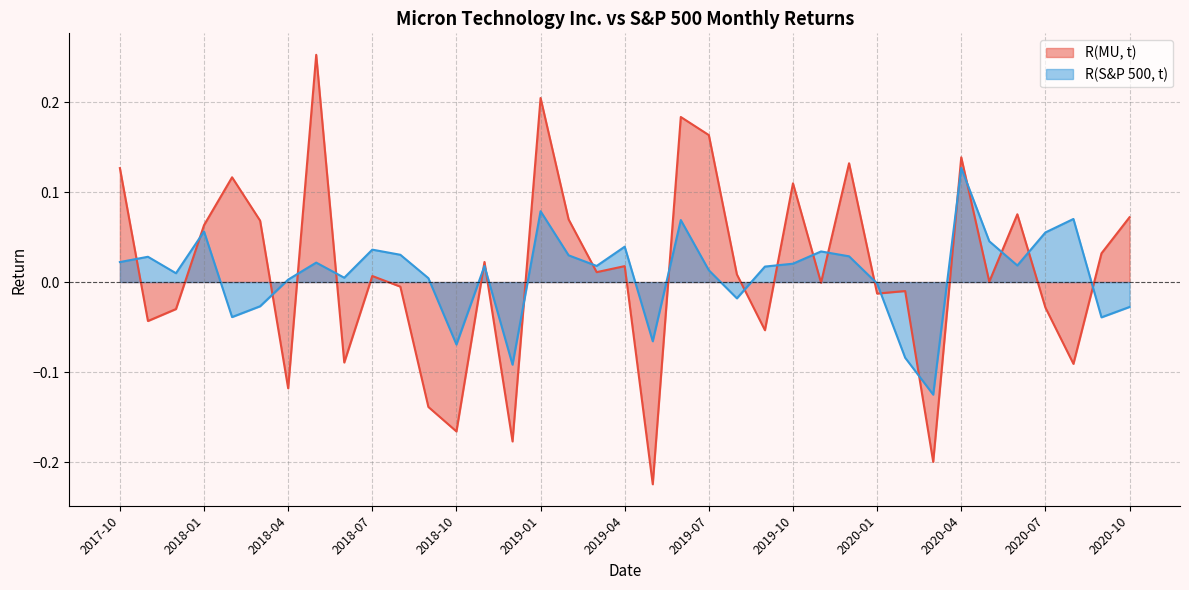

At which label does R(MU, t) reach its peak?

2018-05